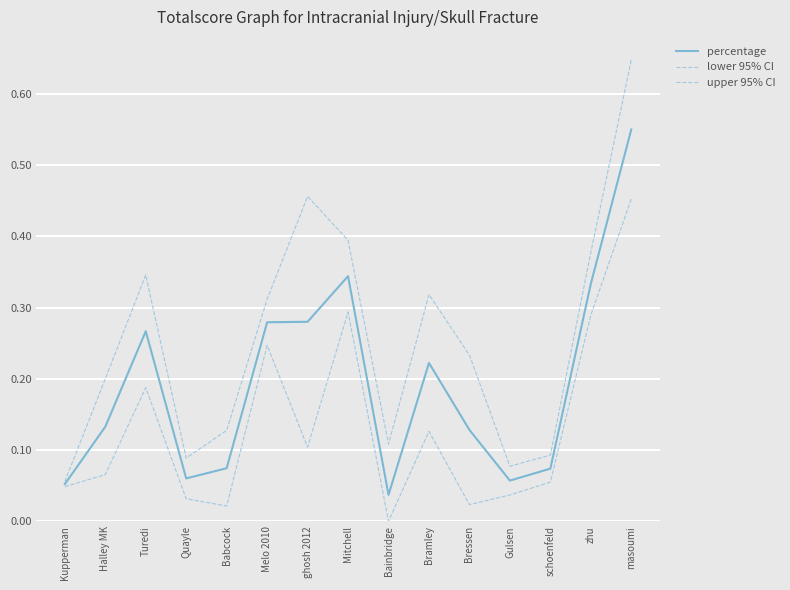

Rank the series by their maximum value, from highest to lowest.

upper 95% CI, percentage, lower 95% CI